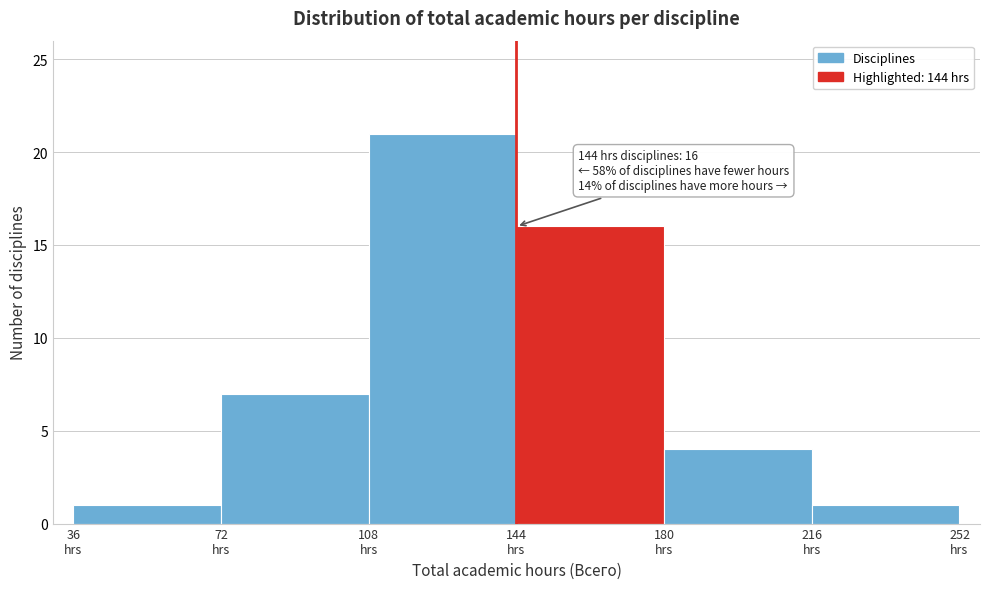

Over which range of the x-axis is the bar tallest?

108 to 144